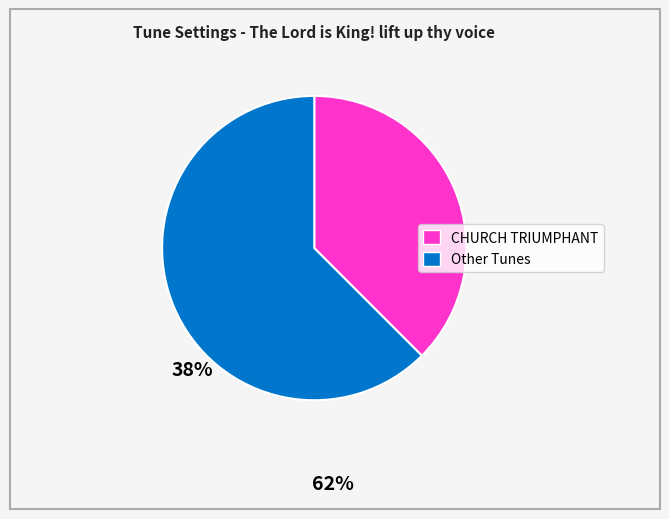

Count the number of slices in the pie.

2